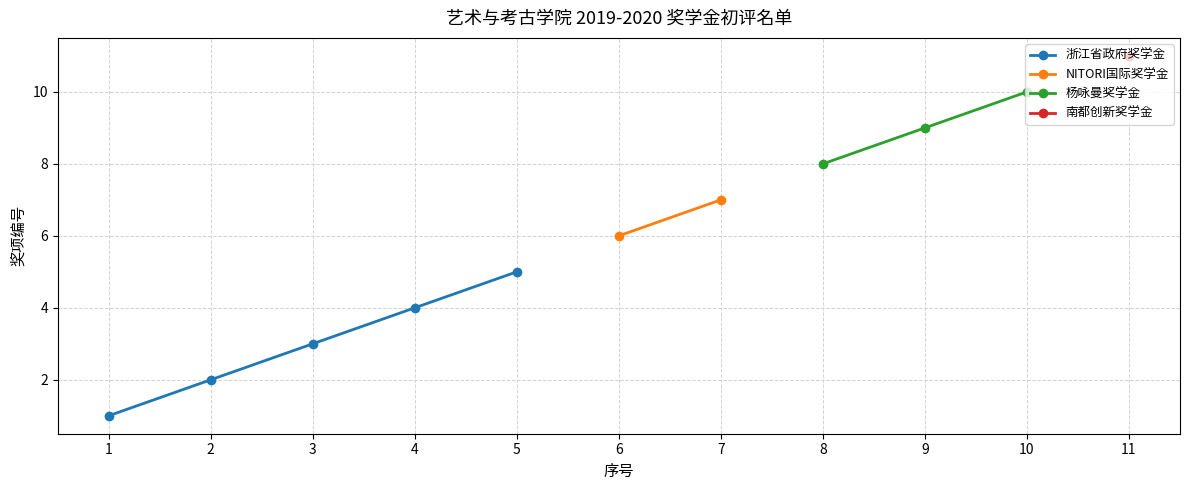

How many lines are shown in the chart?

4